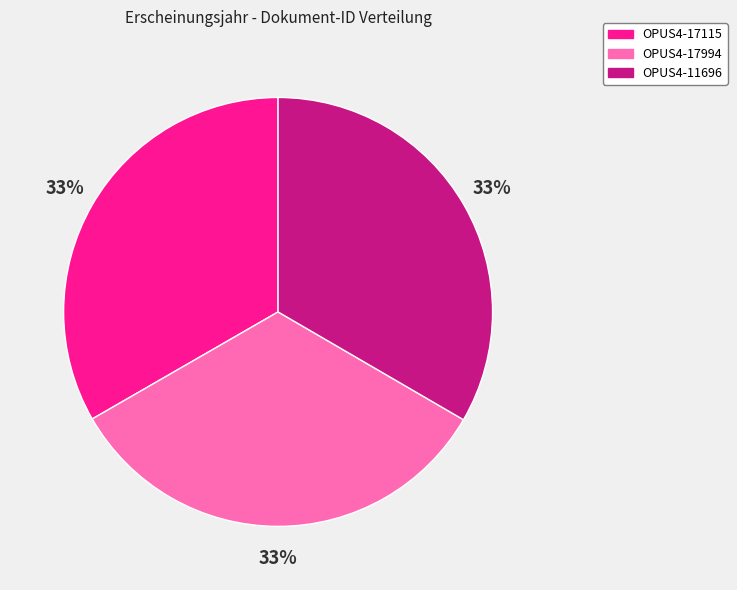

To the nearest percent, what portion does OPUS4-11696 represent?

33%